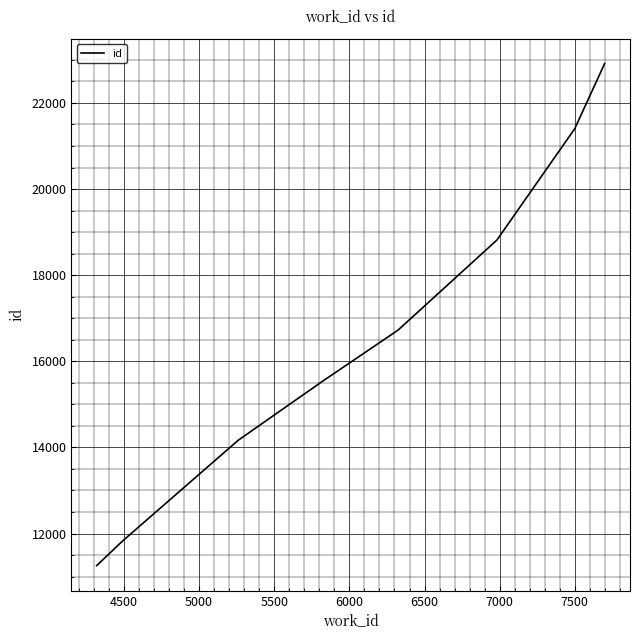

What is the greatest value displayed?

22912